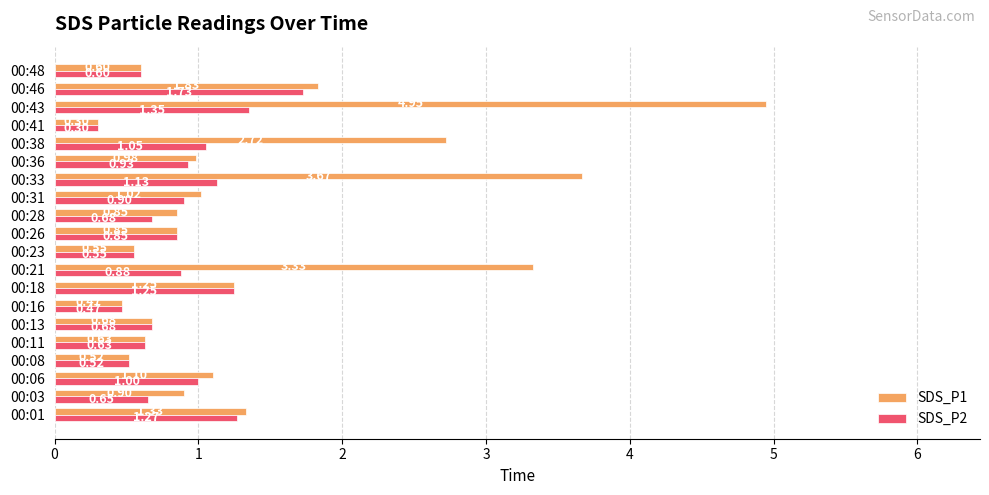

Which series has the largest total across all categories?

SDS_P1